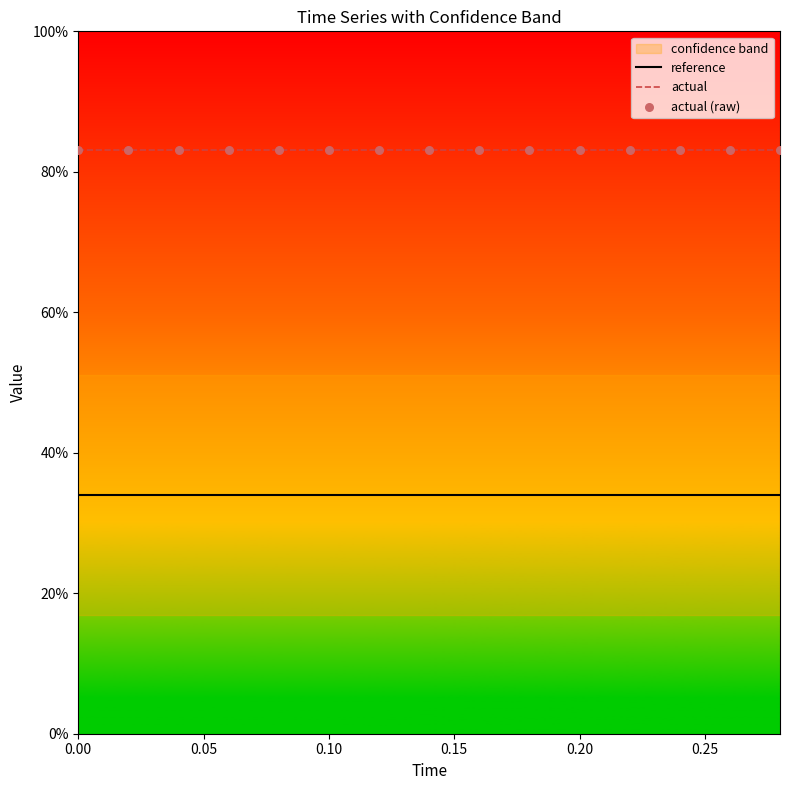

At how many categories does at least one series exceed 0?

15